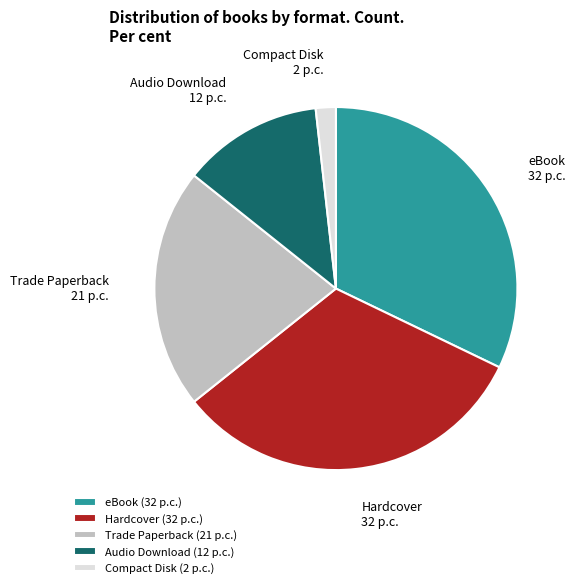

Does Audio Download account for over 50% of the chart?

No